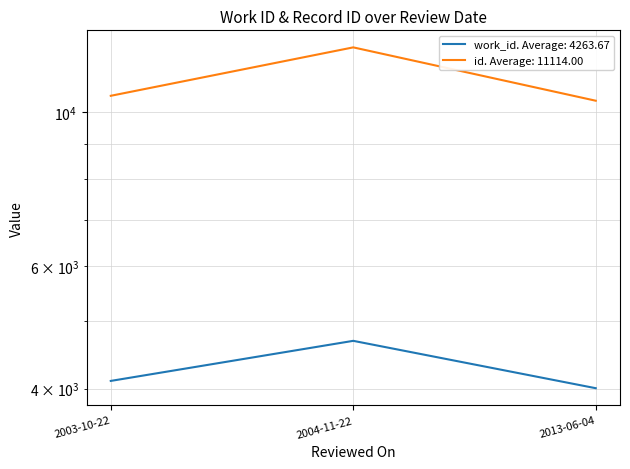

What are all the series names shown in the legend?

work_id, id